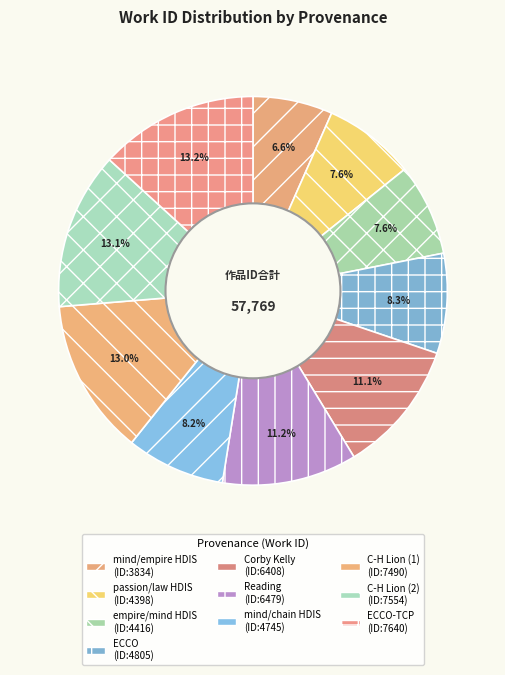

How many slices are in this pie chart?

10